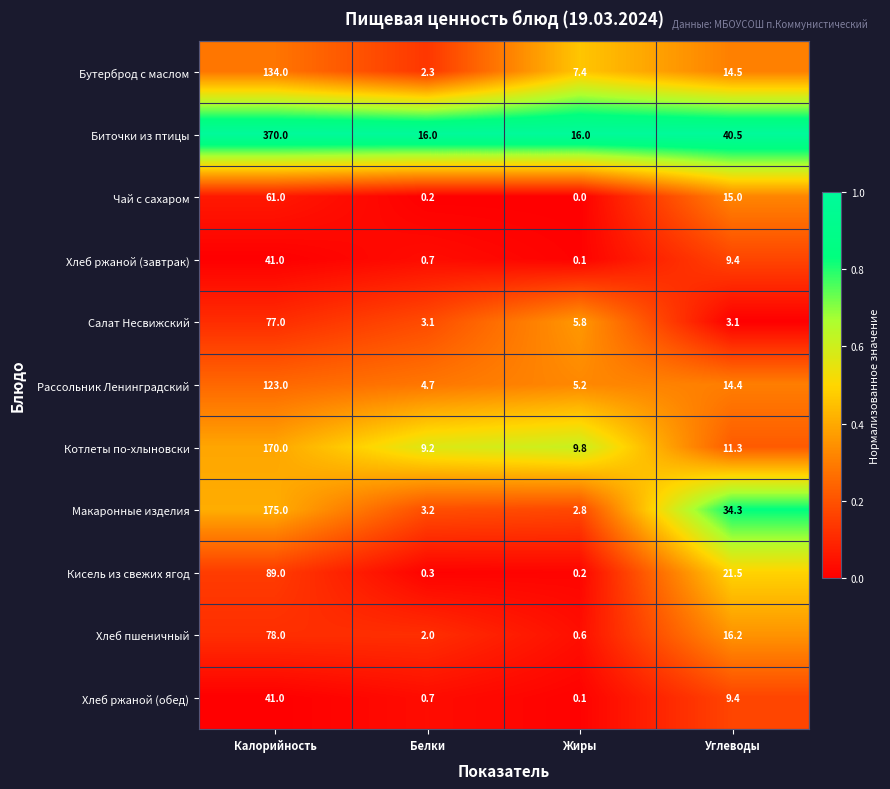

True or false: Хлеб ржаной (обед) has a value of 41.0 at Калорийность.

True